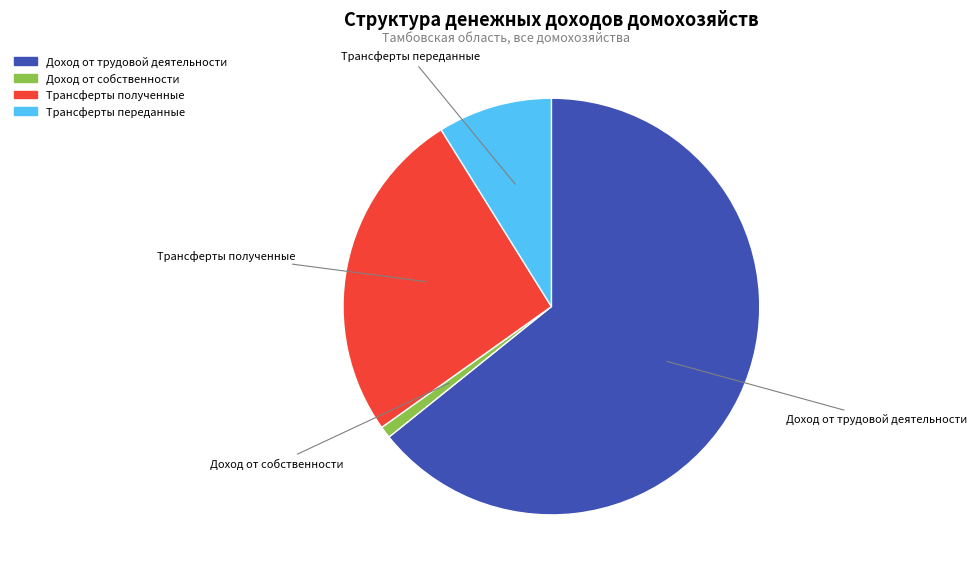

Which has a higher value, Трансферты переданные or Доход от собственности?

Трансферты переданные